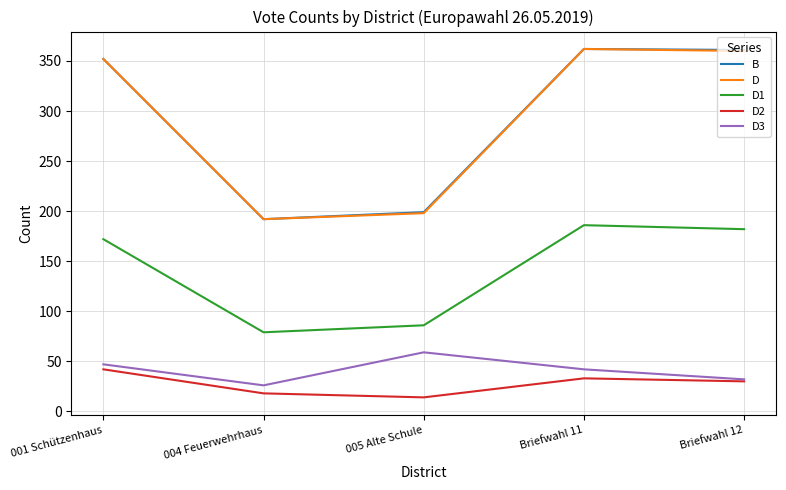

At how many categories does at least one series exceed 220?

3